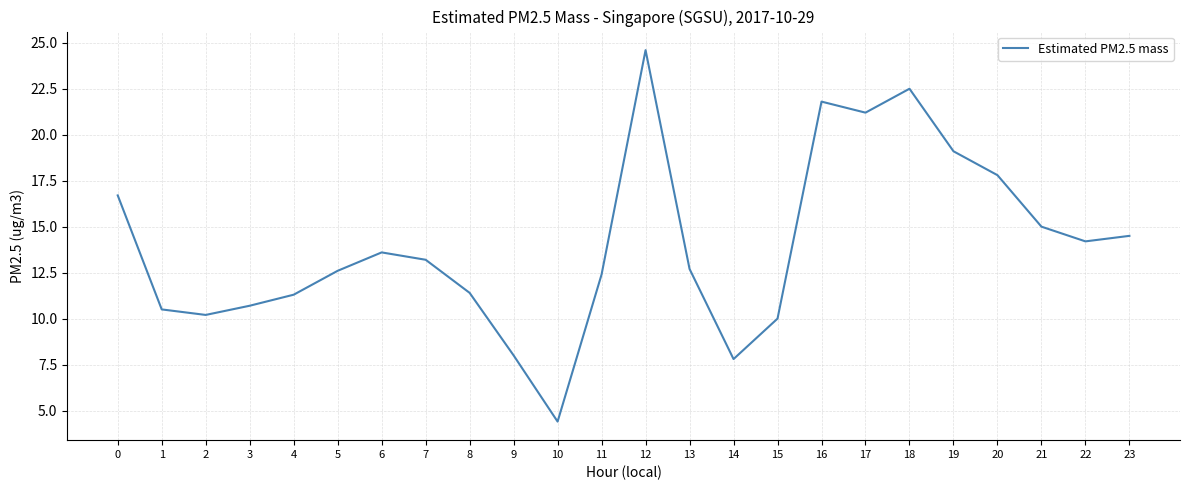

What is the difference between the second highest and second lowest values?

14.7